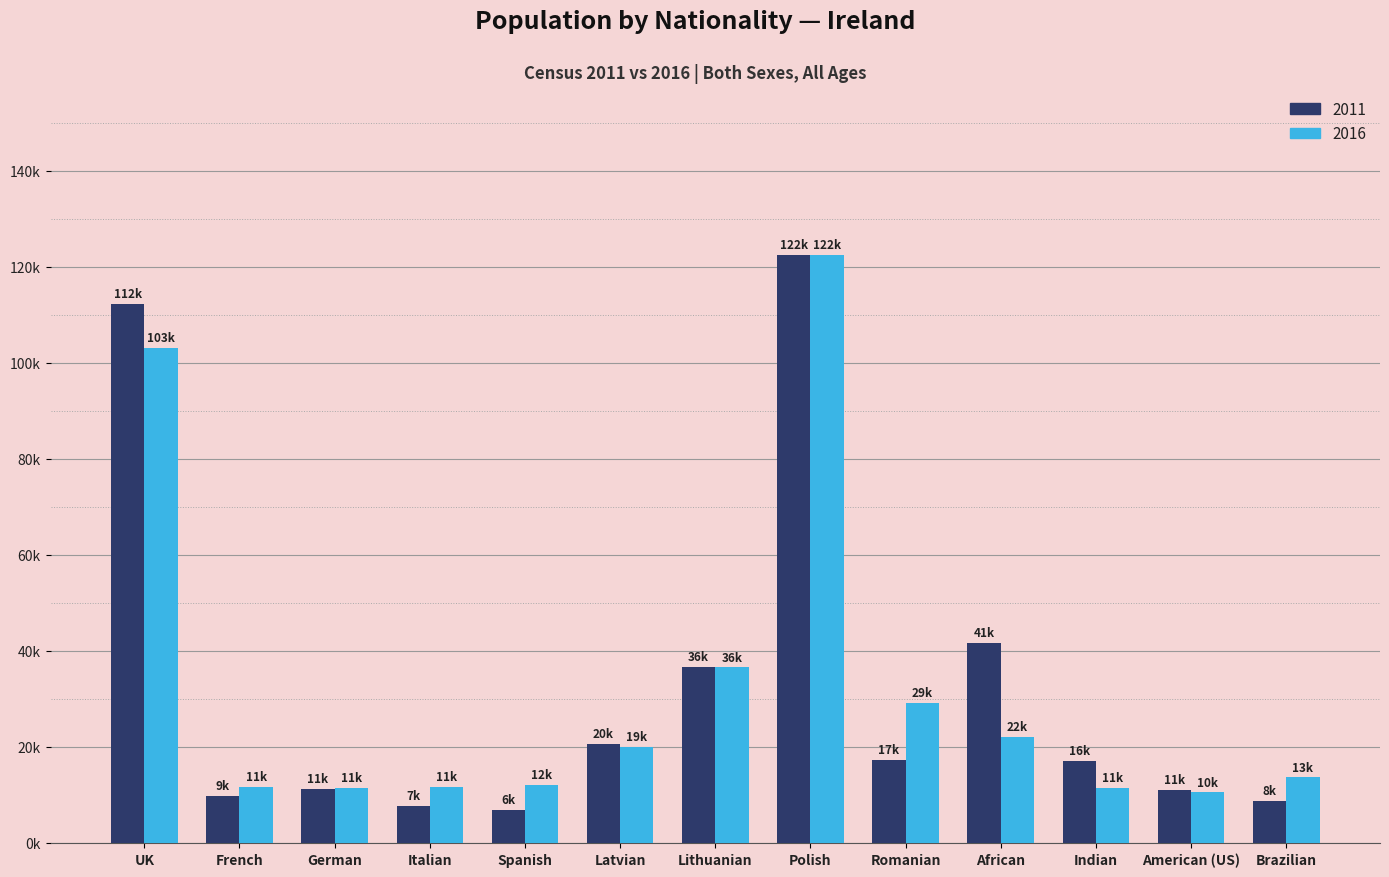

Which series has the widest spread of values?

2011